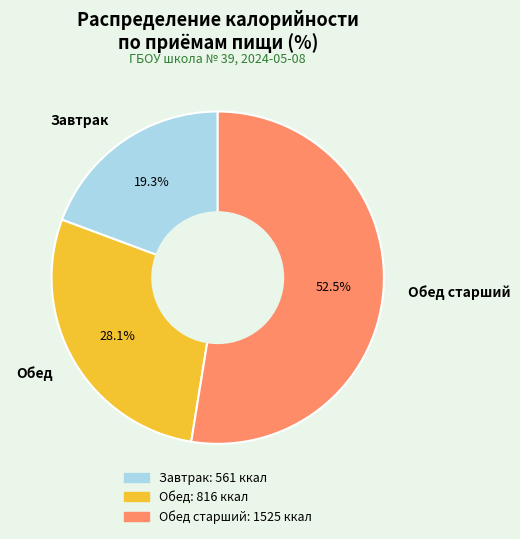

Which category has the biggest portion of the pie?

Обед старший